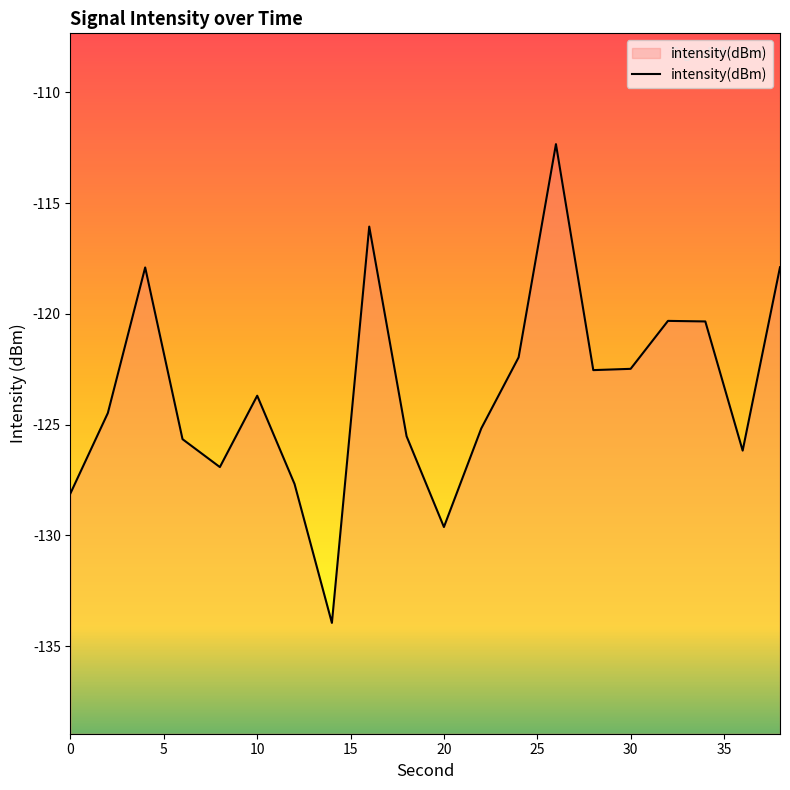

Read the value at 38.

-117.9